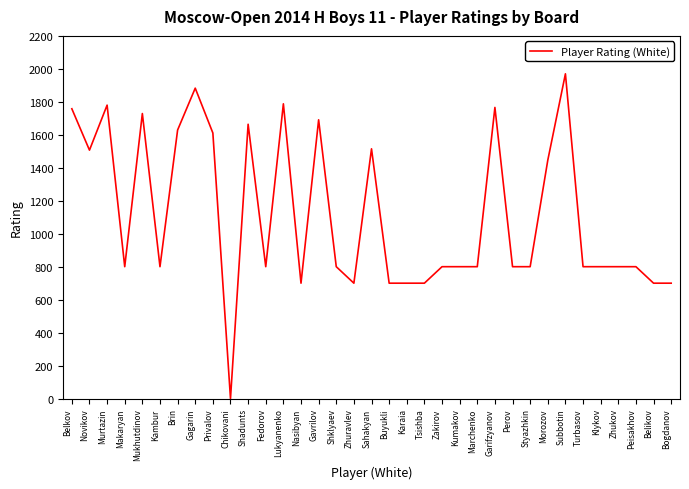

What is the change in value from Brin to Buyukli?

-929